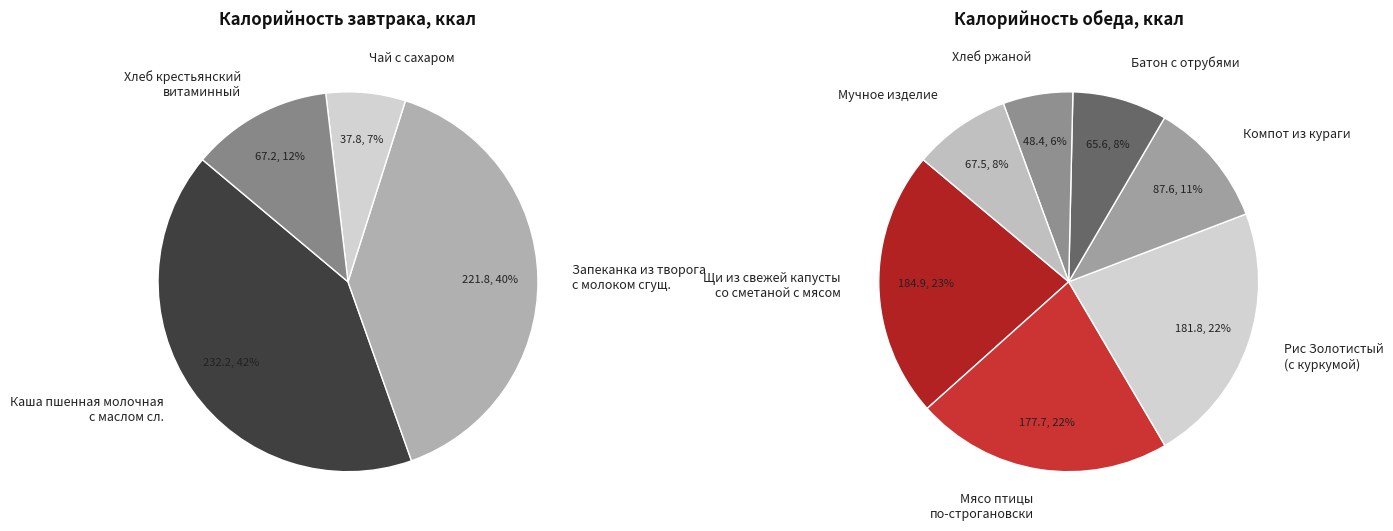

True or false: Чай с сахаром accounts for 14% of the total.

False